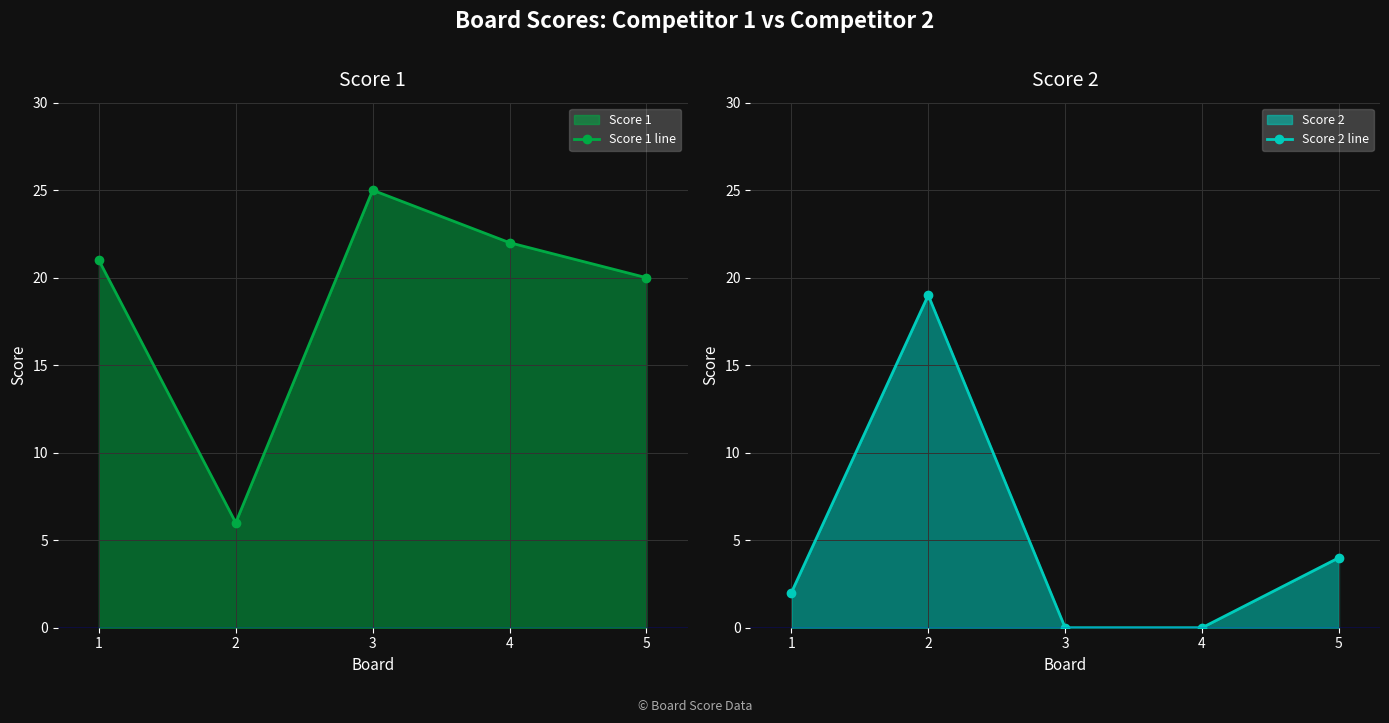

Between which two adjacent categories do Score 2 line and Score 1 line first intersect?

1 and 2